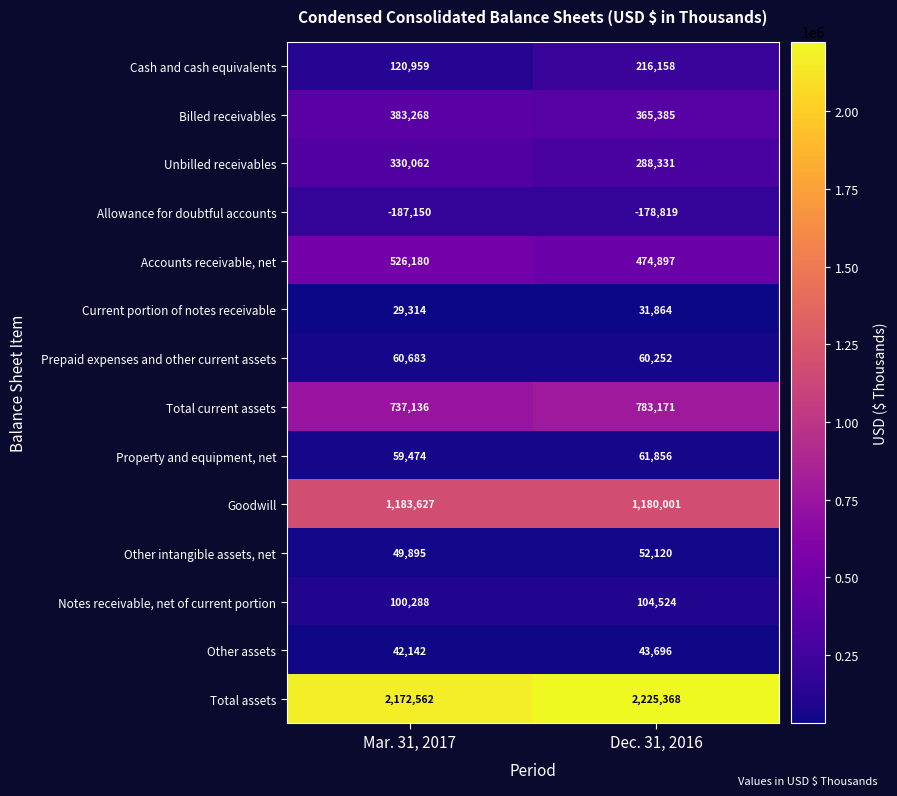

What is the greatest value displayed?

2225368